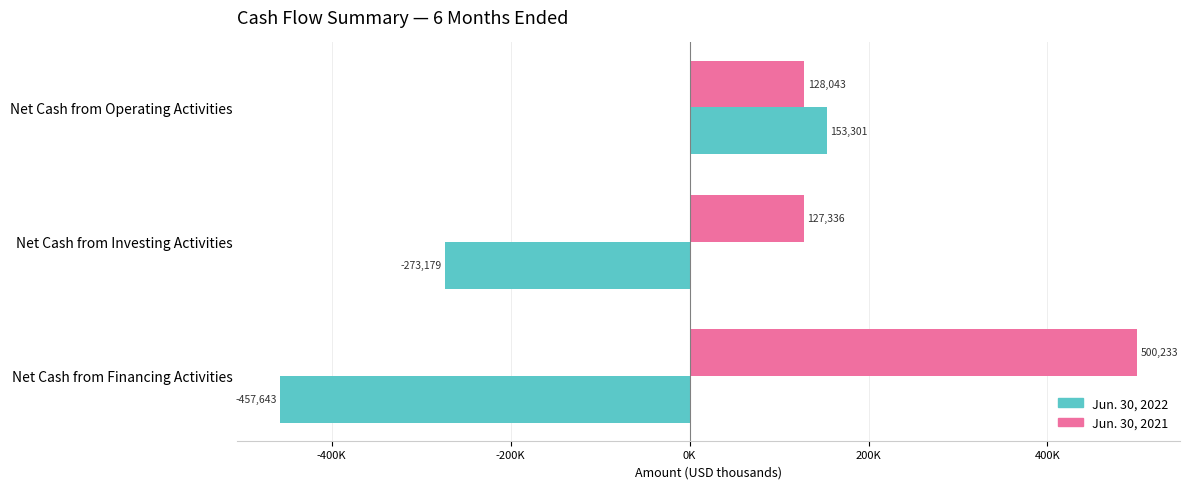

What are all the series names shown in the legend?

Jun. 30, 2022, Jun. 30, 2021